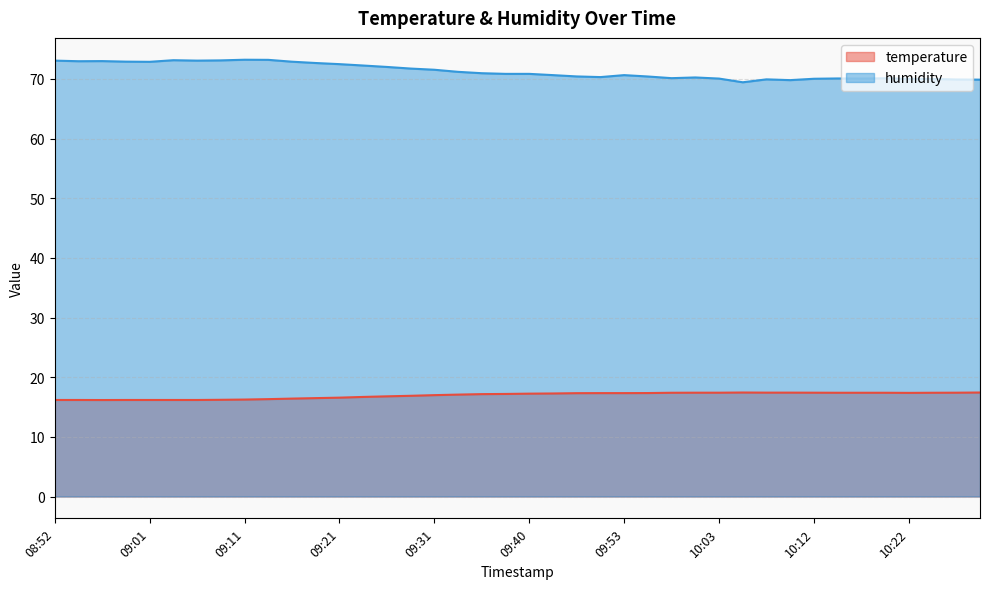

What is the minimum value for humidity?

69.4